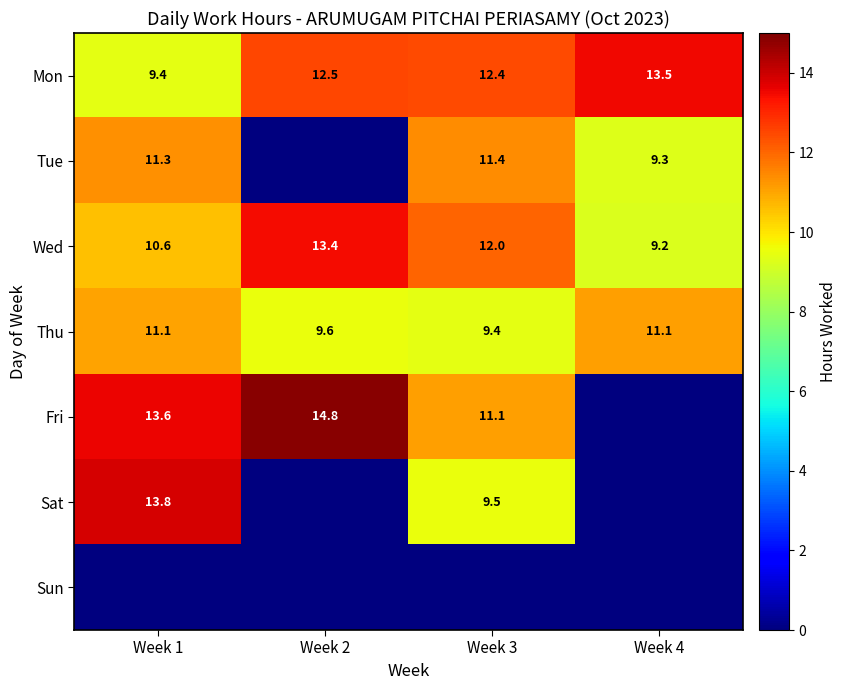

What is the difference between the maximum and minimum values in the Thu series?

1.7